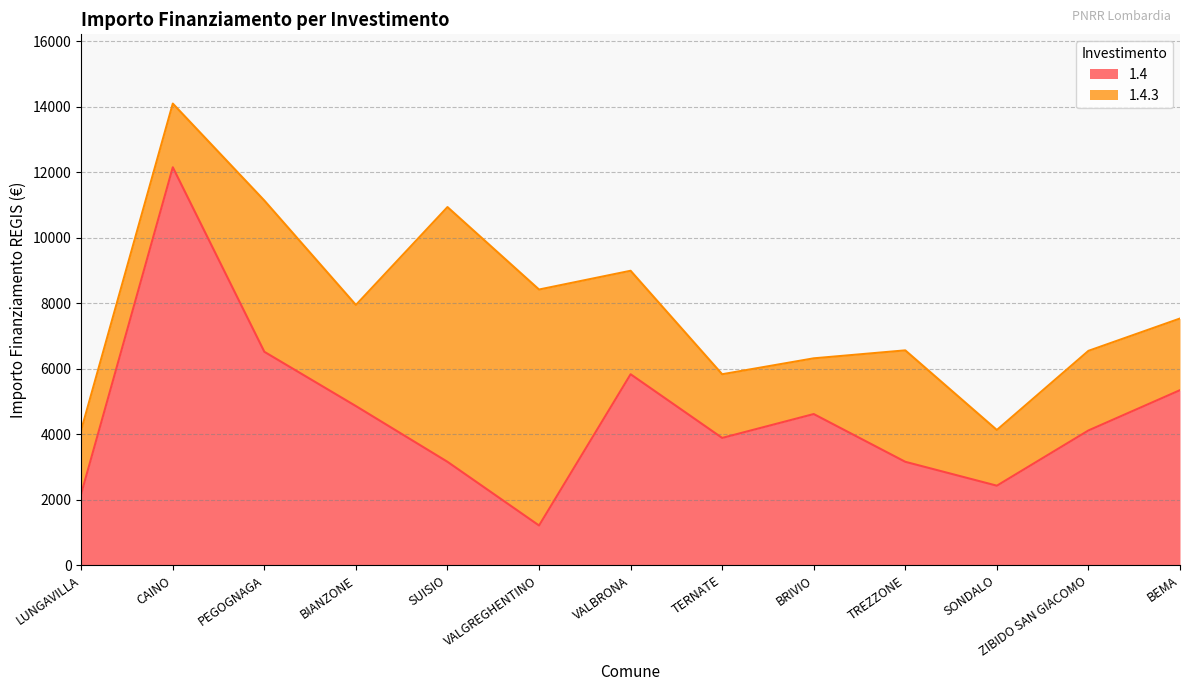

Which label corresponds to the largest value in the chart?

CAINO